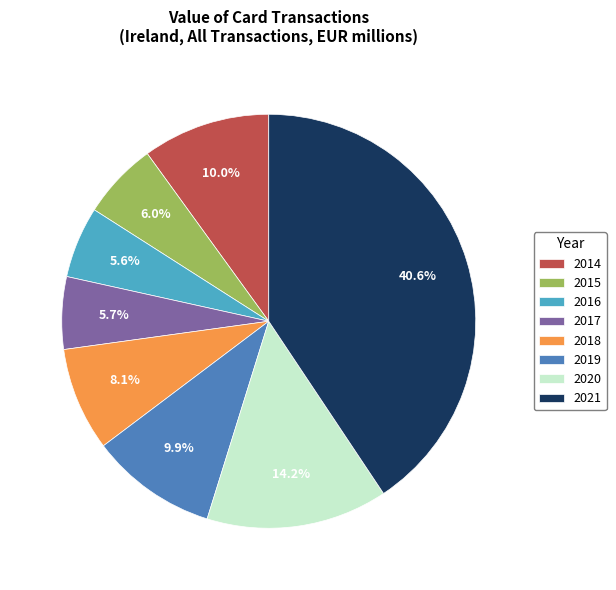

Between 2019 and 2021, which is larger?

2021